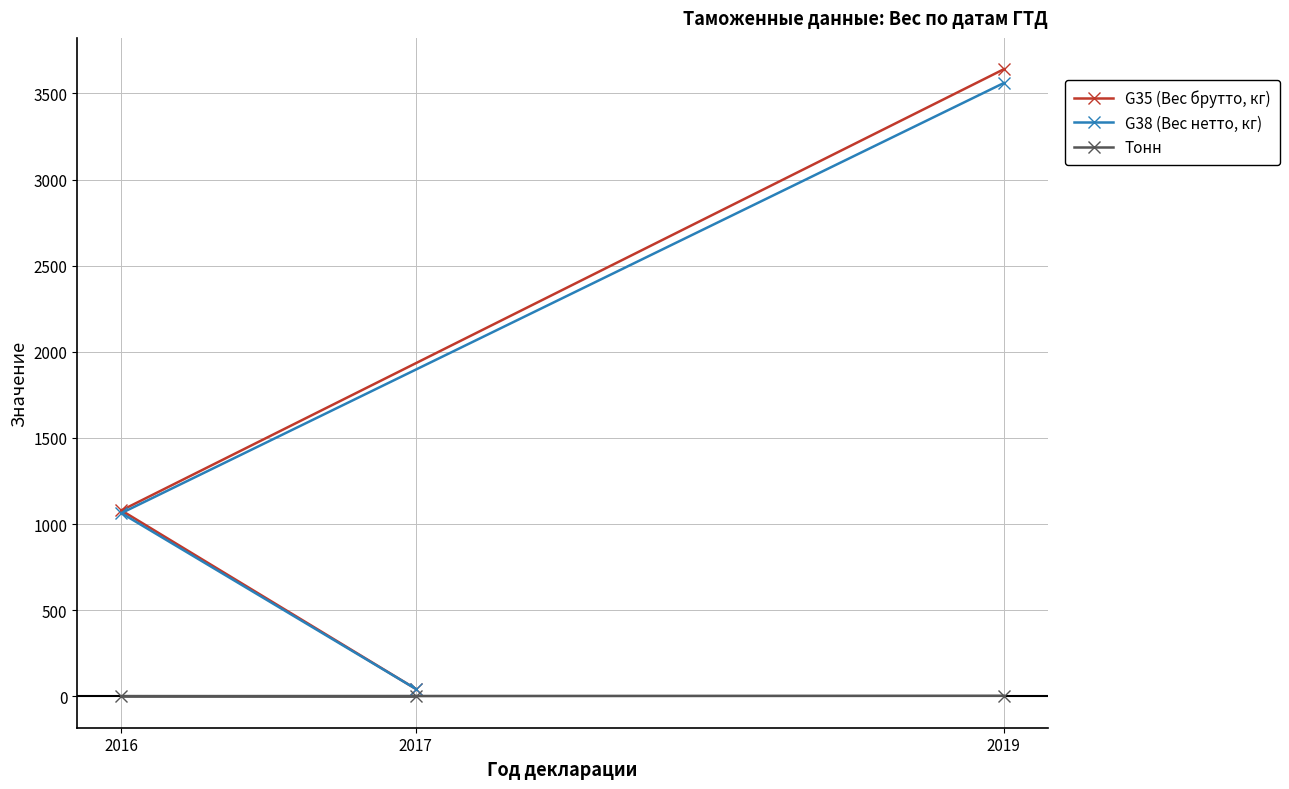

What is the highest value of the Тонн series?

3.6